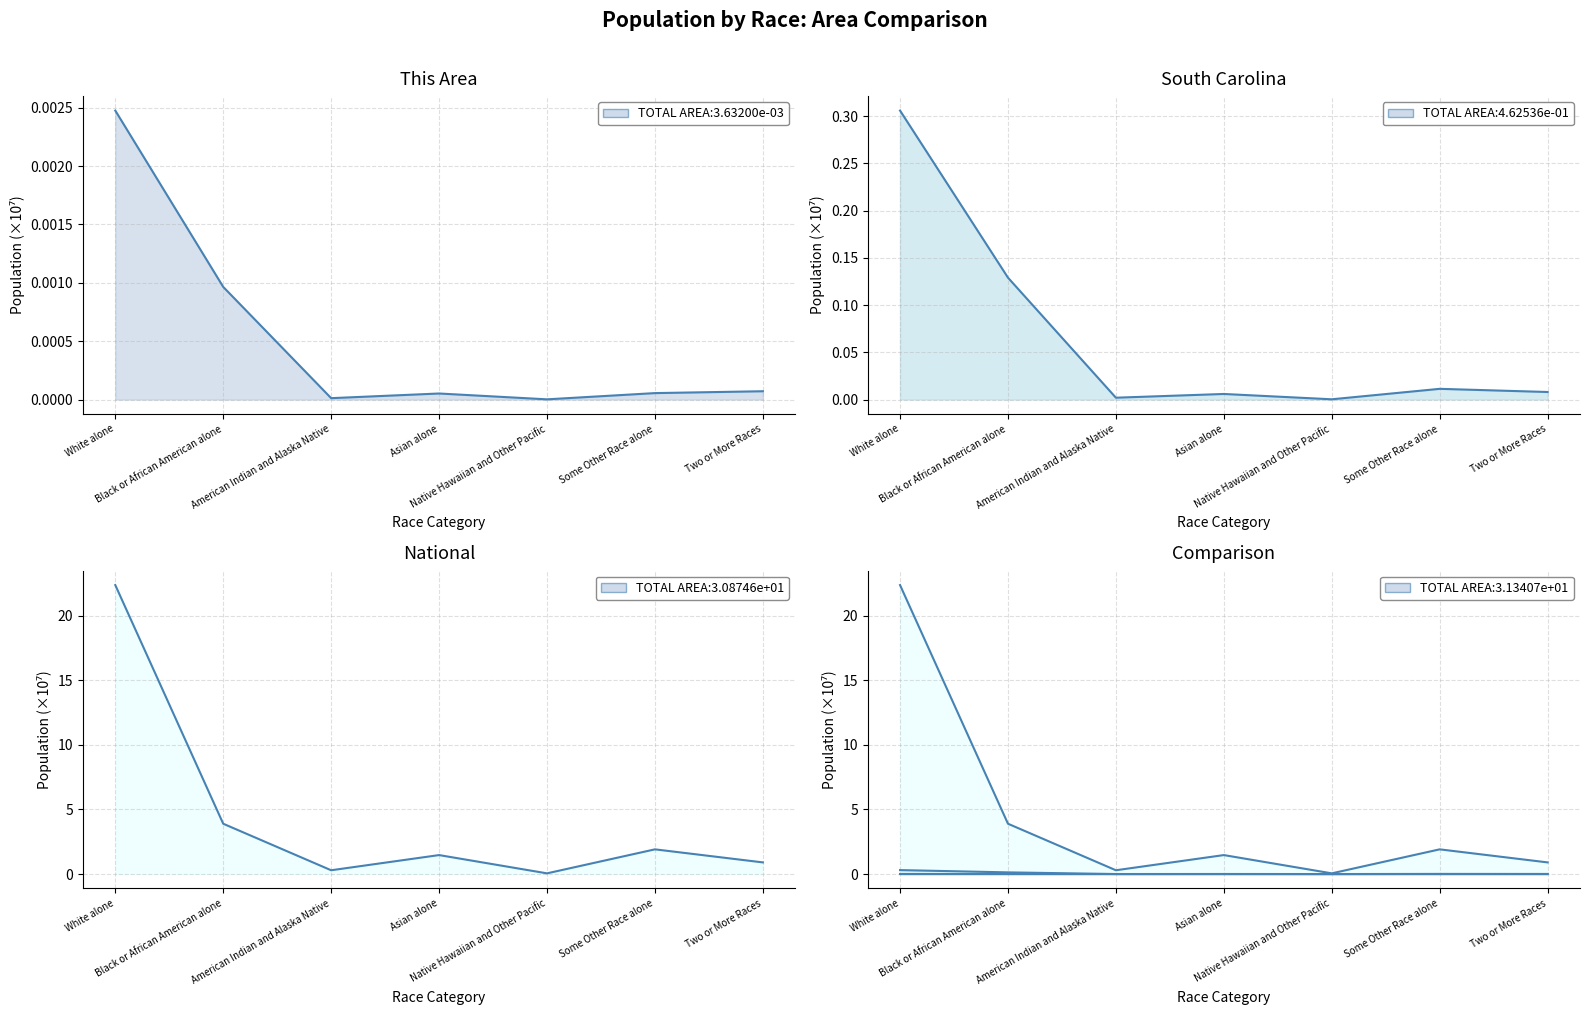

What is the label of the 1st point from the left?

White alone